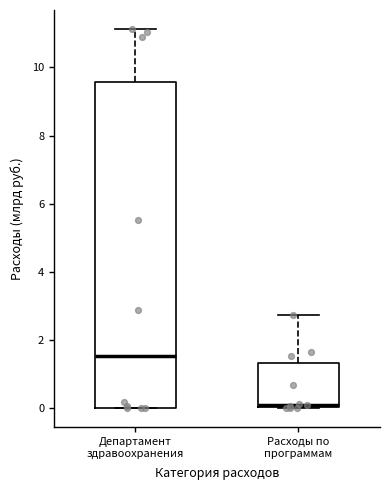

Reading left to right, transcribe this box plot: for each box, give where its median line is, the range the box spans, and where its two whiskers end, as read against the y-axis. The values are not printed on the chart, so give them approximately, as read against the axis.

Департамент здравоохранения: median 1.6, box 0.0 to 9.6, whiskers 0.0 to 11.2
Расходы по программам: median 0.2, box 0.0 to 1.4, whiskers 0.0 to 2.8